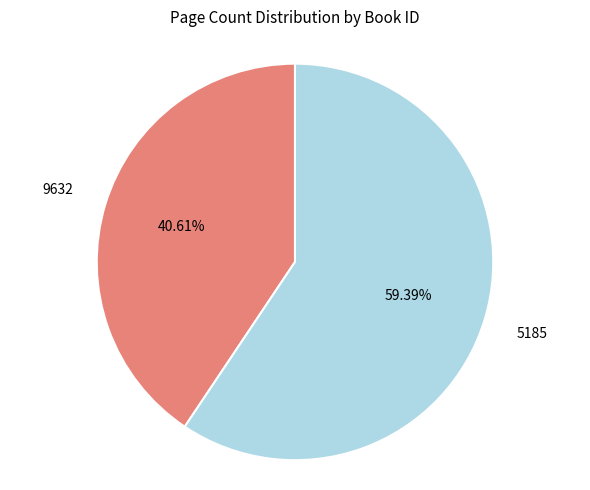

Is there a majority slice in this chart?

Yes